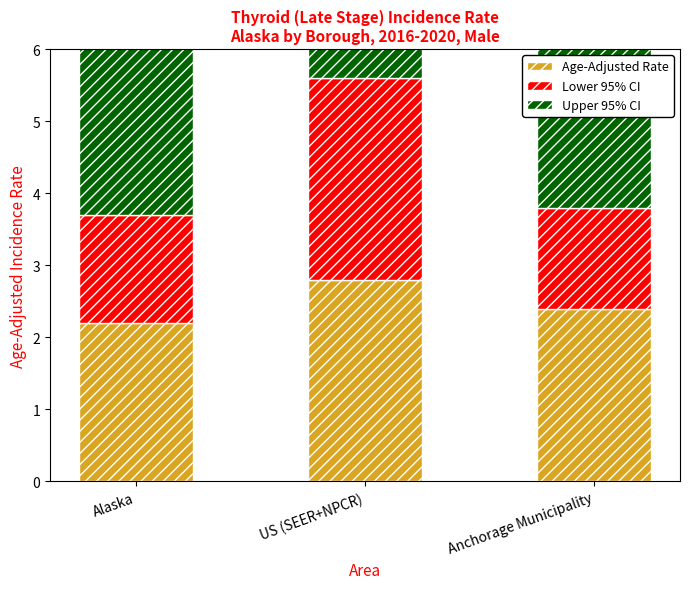

Count the Age-Adjusted Rate values in the range 2 to 3.

3